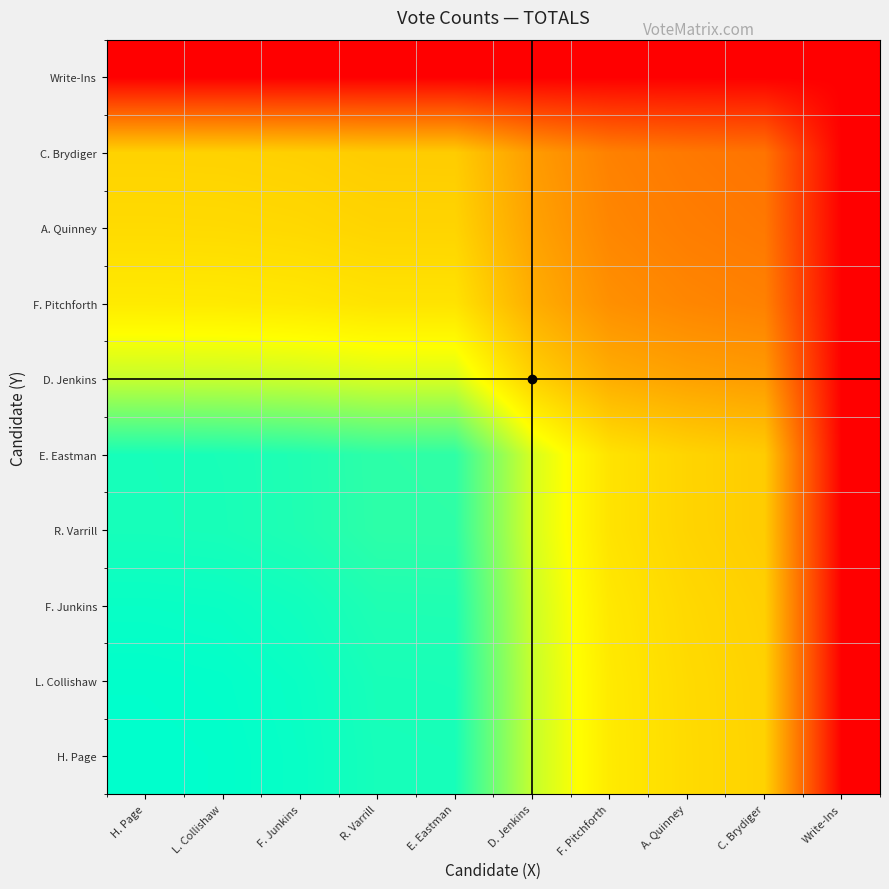

What is the difference between the highest and lowest values at C. Brydiger?

0.6